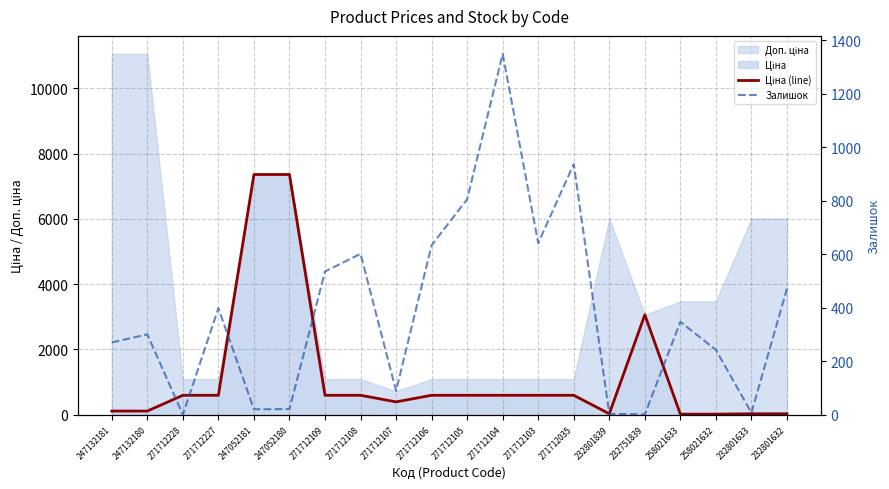

At which label does Залишок first exceed 347?

271712227